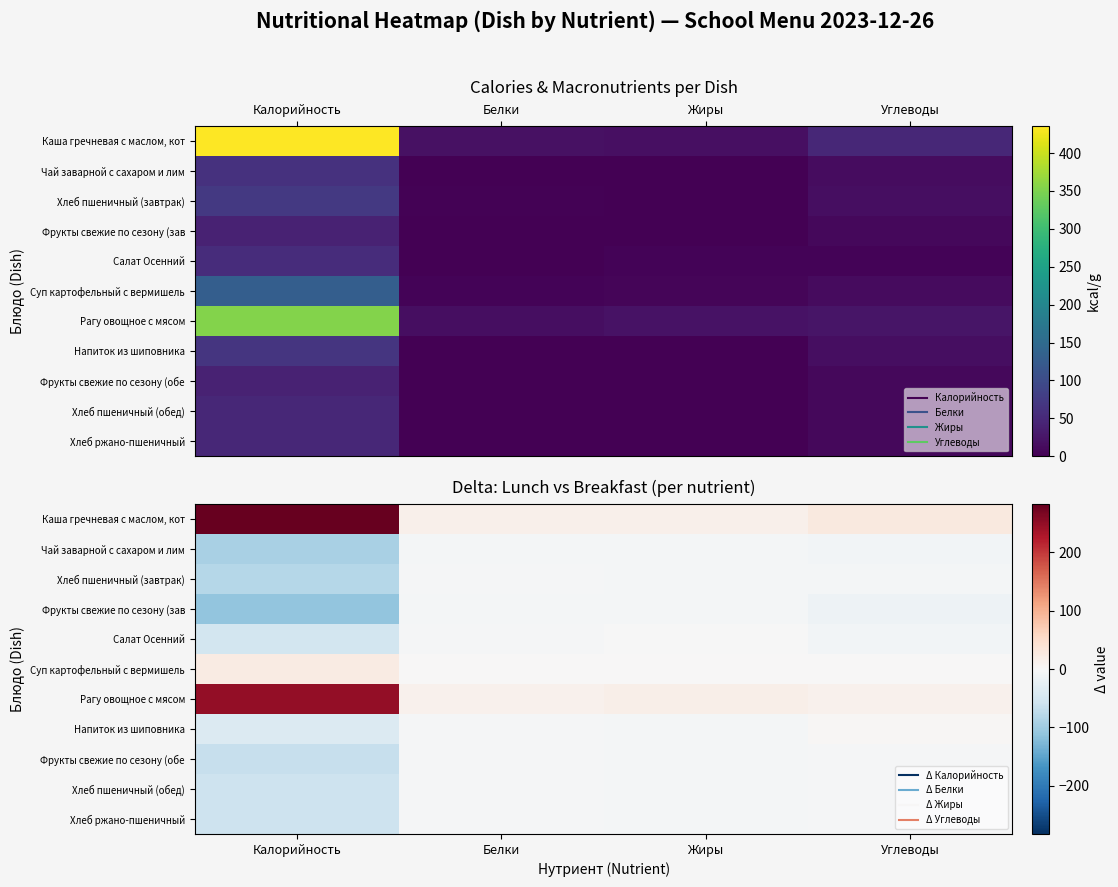

Is it true that Каша гречневая с маслом, кот equals 13.5 at Жиры?

True